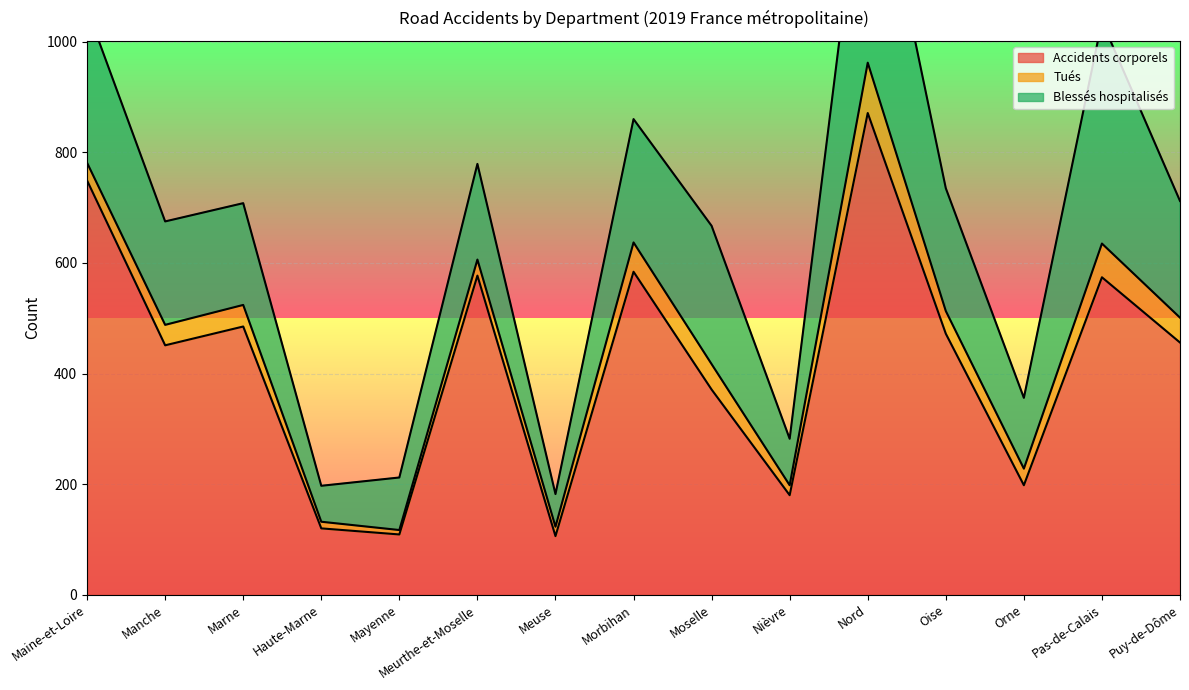

At which label is Tués closest to 49?

Moselle